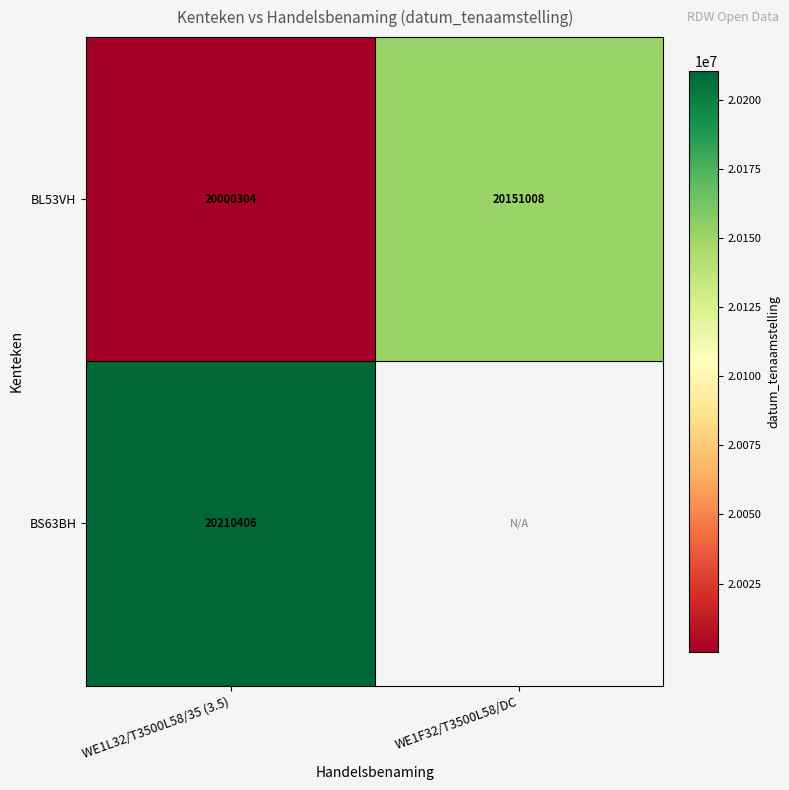

The BS63BH series shows 33319556.9 at WE1L32/T3500L58/35 (3.5). True or false?

False